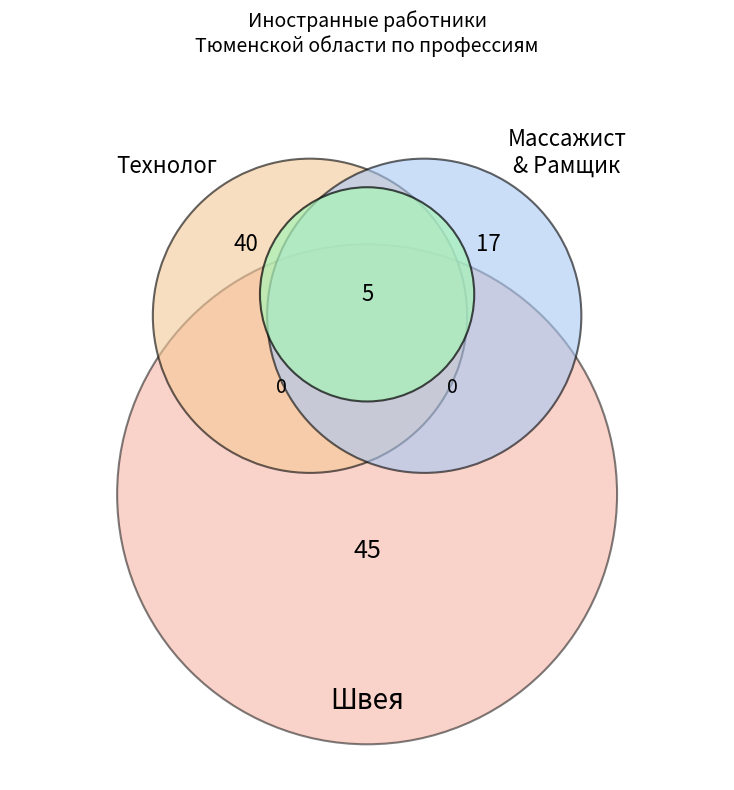

The Массажист slice represents 10% of the pie. True or false?

True